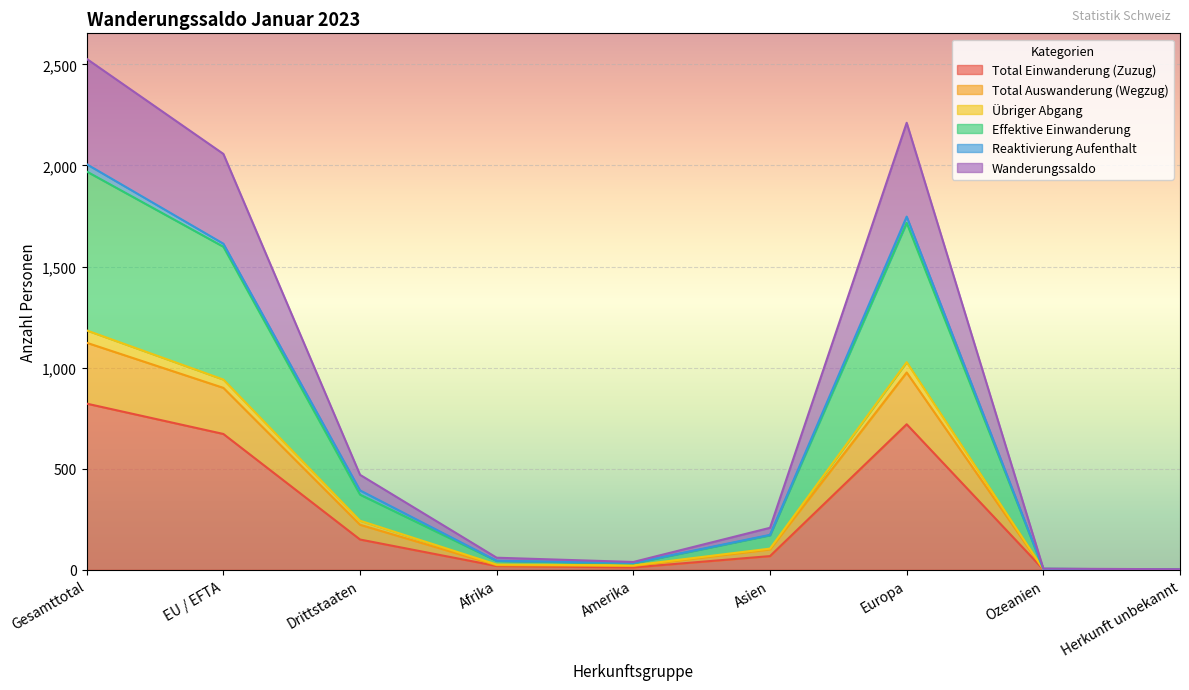

True or false: Effektive Einwanderung has more than 1 points higher than both neighbors.

False